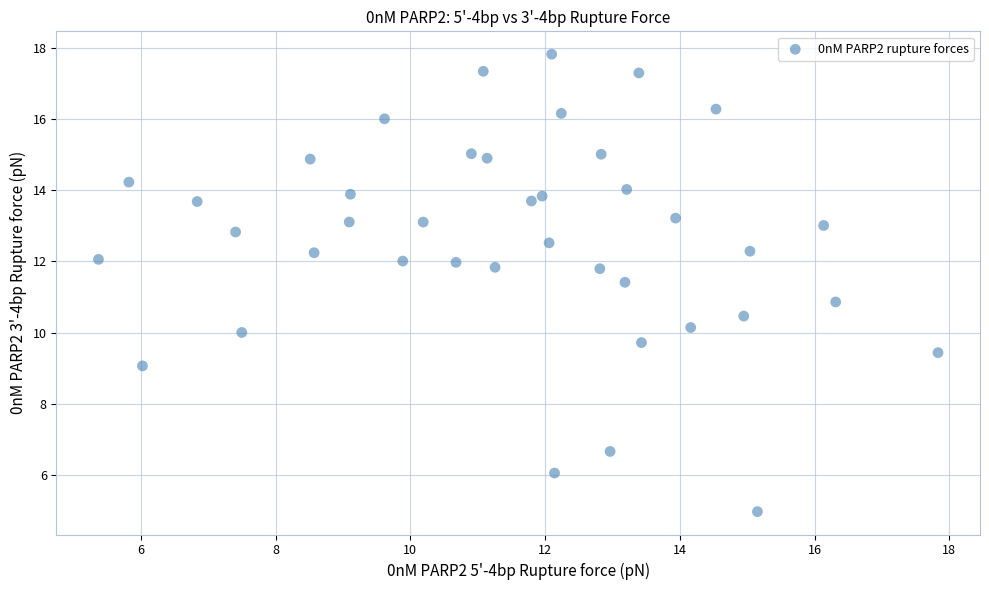

What is the range of X values (max minus min)?

12.5